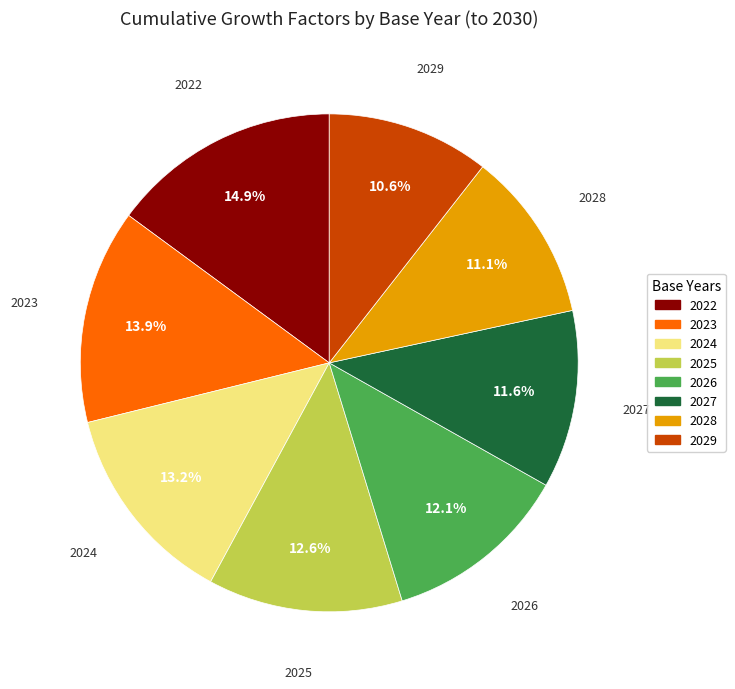

Which slice is the largest?

2022